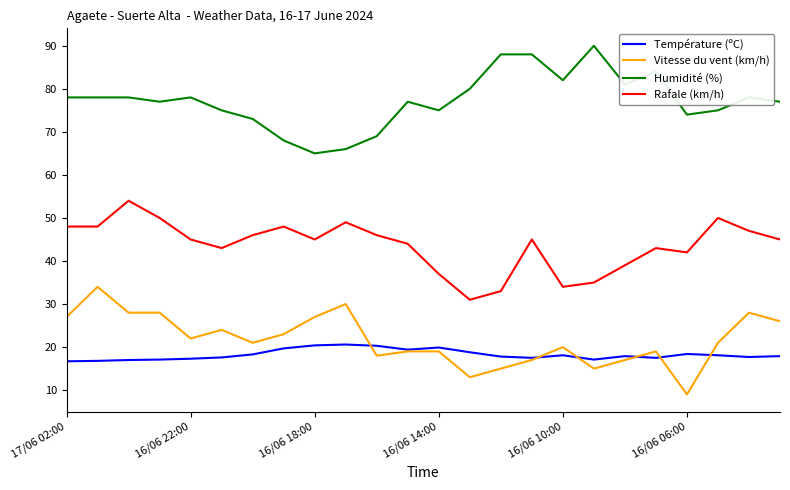

How many interior local peaks does the Rafale (km/h) series have?

6